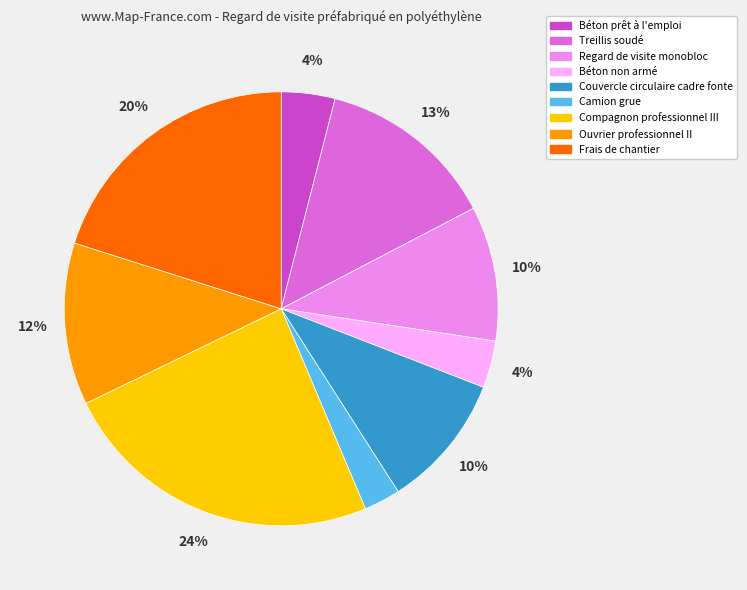

Which slice is the smallest?

Camion grue